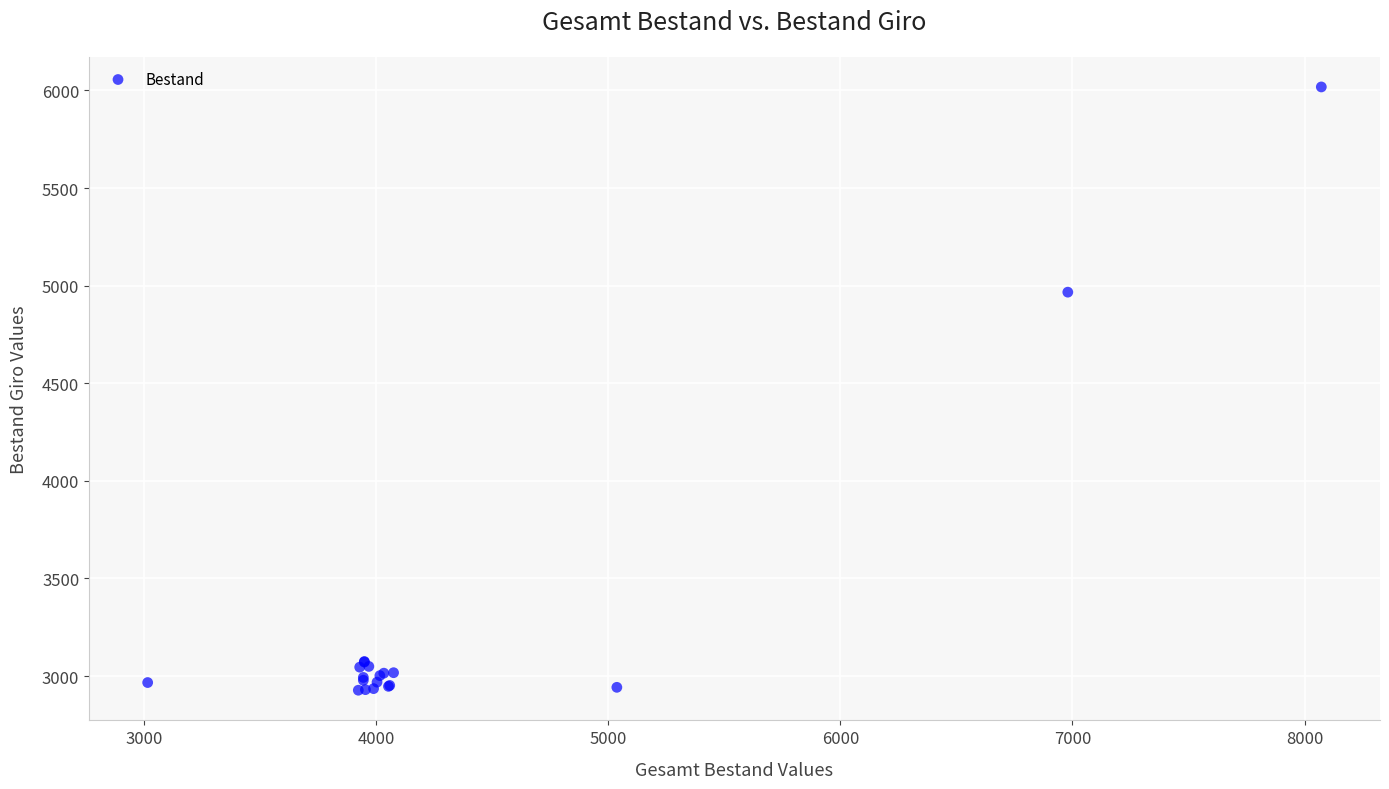

What Y value in the scatter plot is closest to 4472?

4966.6